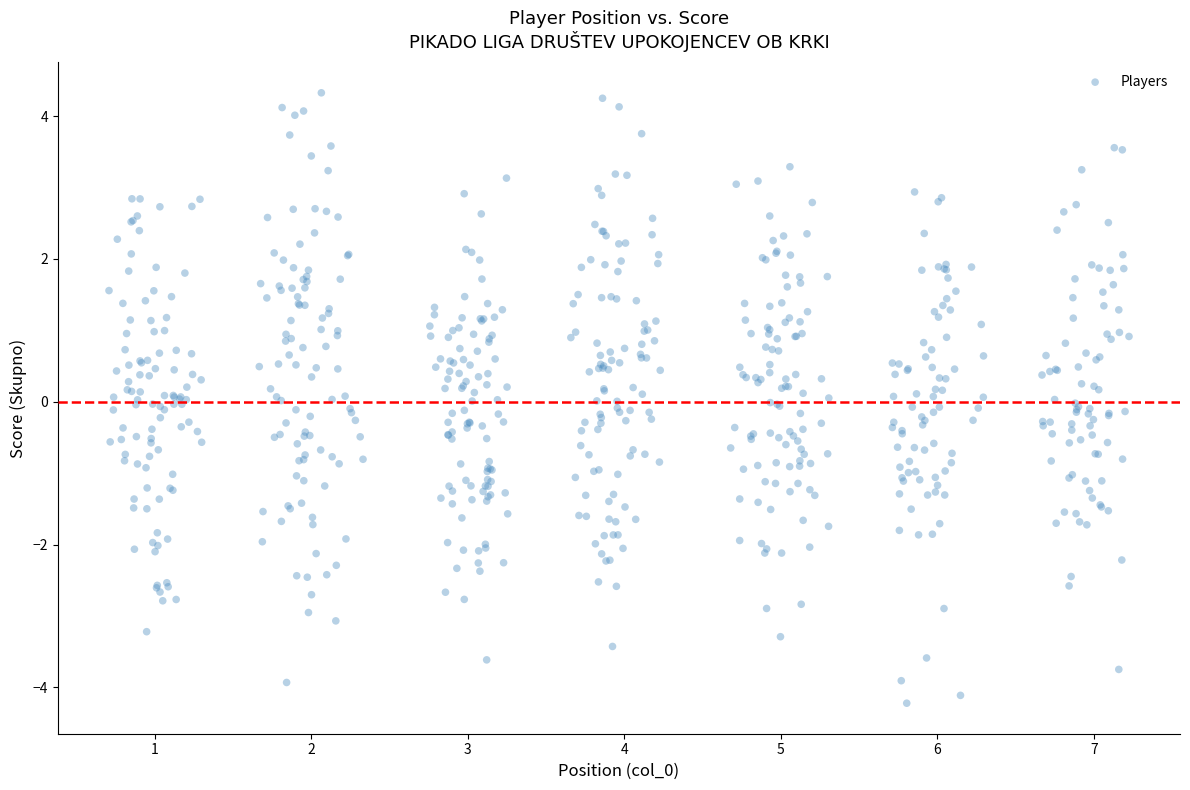

What is the range of Y values (max minus min)?

8.5